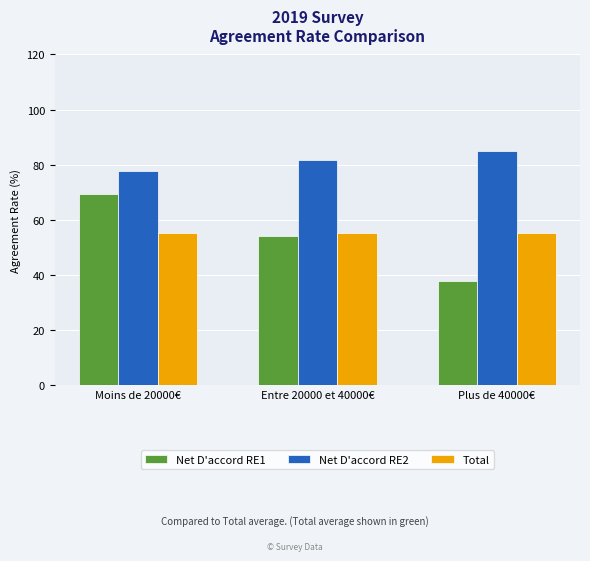

Between Entre 20000 et 40000€ and Plus de 40000€, which series saw the biggest shift?

Net D'accord RE1